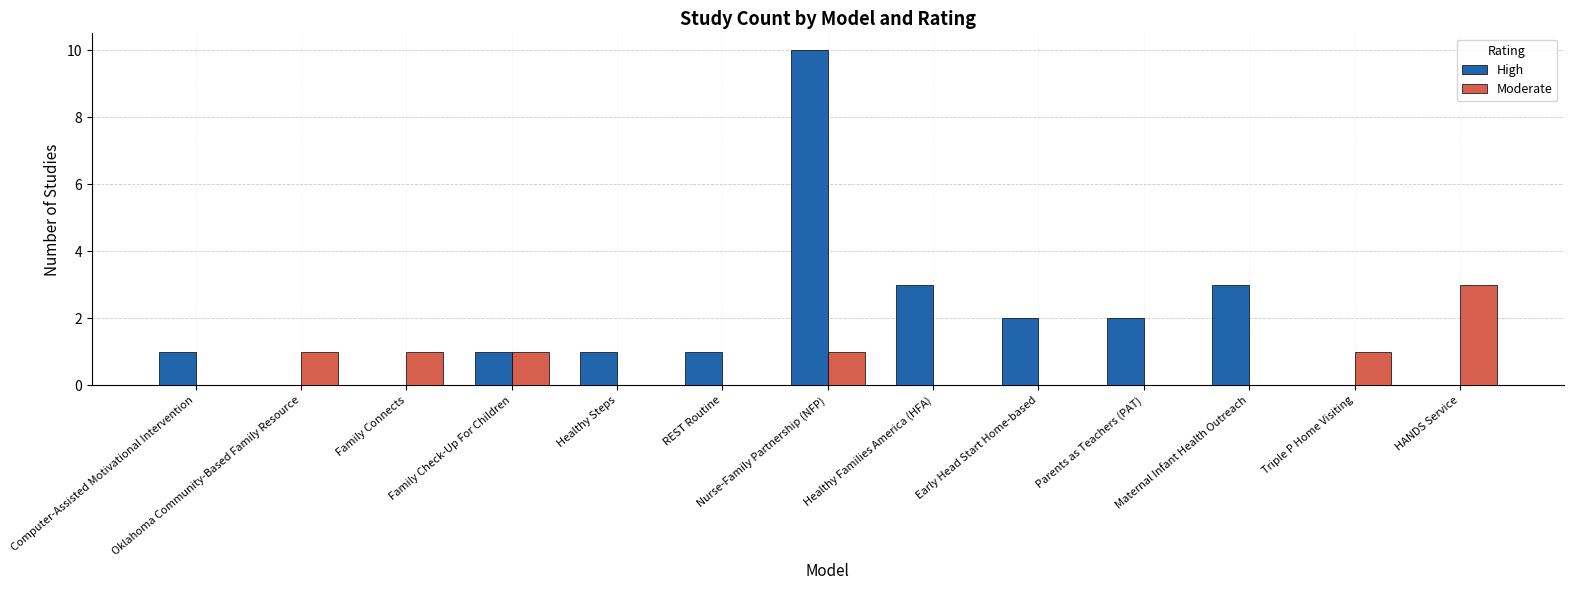

The value of High at Healthy Steps is 0. True or false?

False